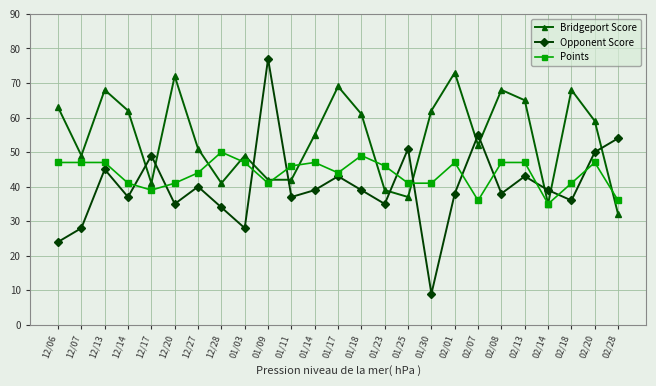

At how many categories does at least one series exceed 21?

25